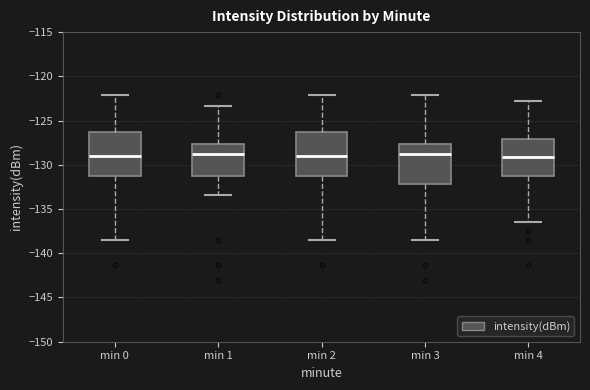

Where does the lower whisker of the box for min 3 end on the y-axis? The values are not printed on the chart, so give them approximately, as read against the axis.

-138.5